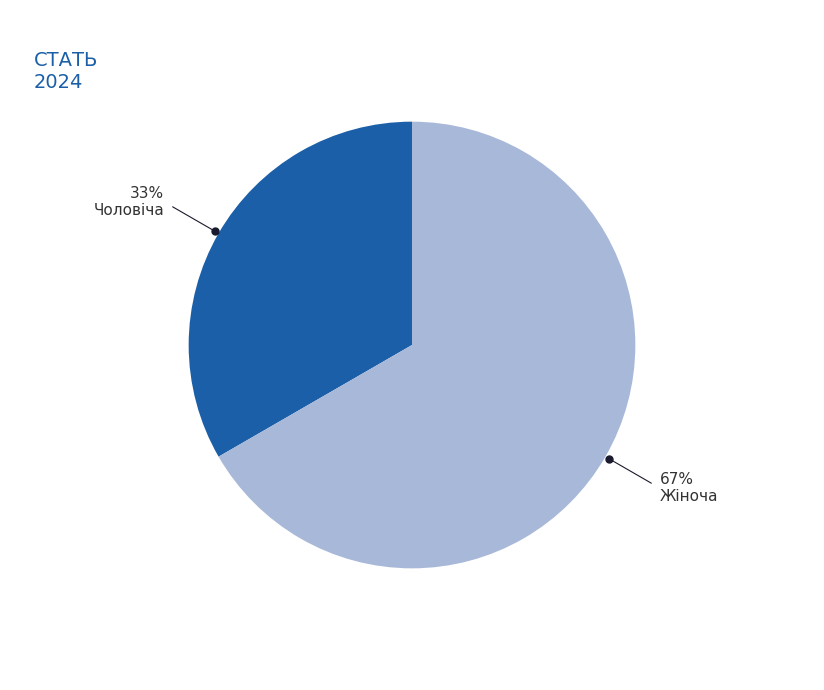

True or false: Чоловіча accounts for 33% of the total.

True